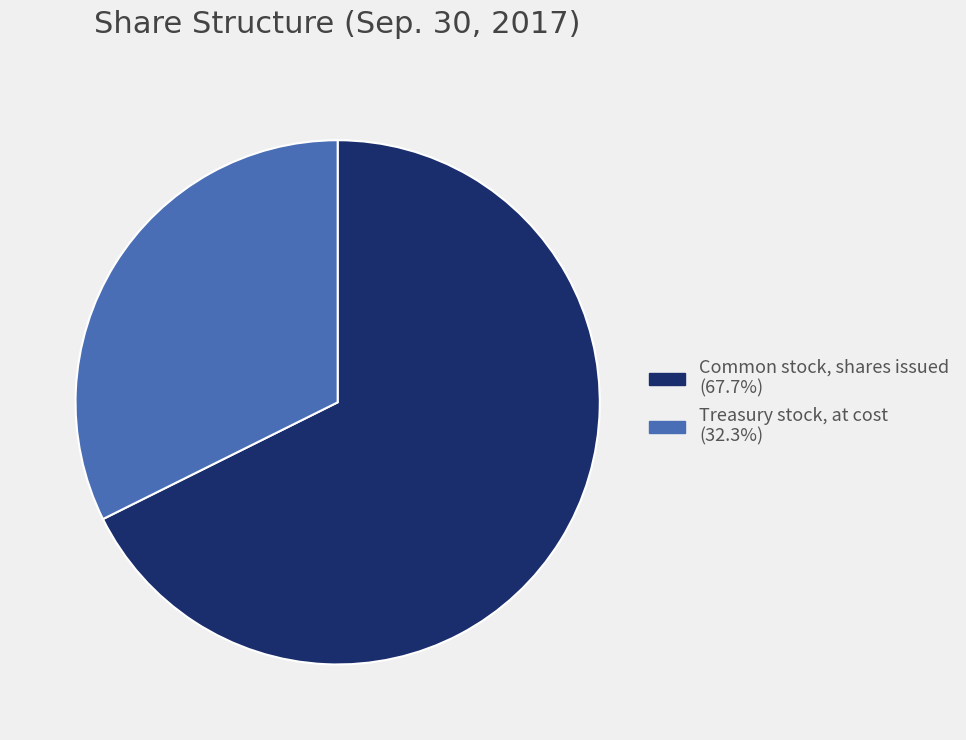

Approximately how many times larger is the value at Common stock, shares issued compared to Treasury stock, at cost?

2.1